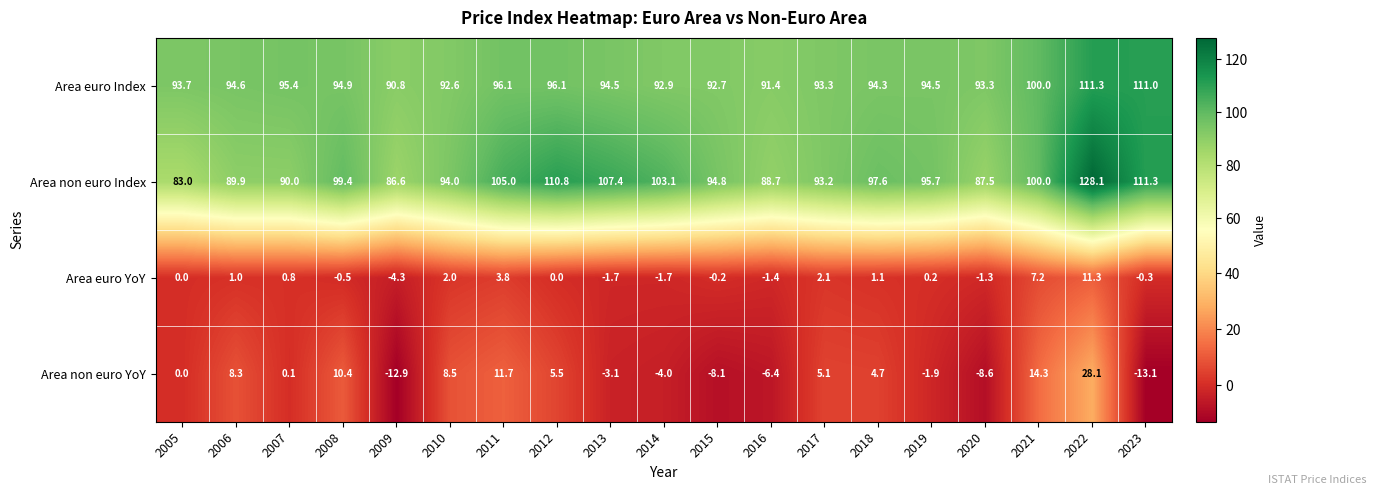

At 2010, list the series in order from smallest to largest.

Area euro YoY, Area non euro YoY, Area euro Index, Area non euro Index